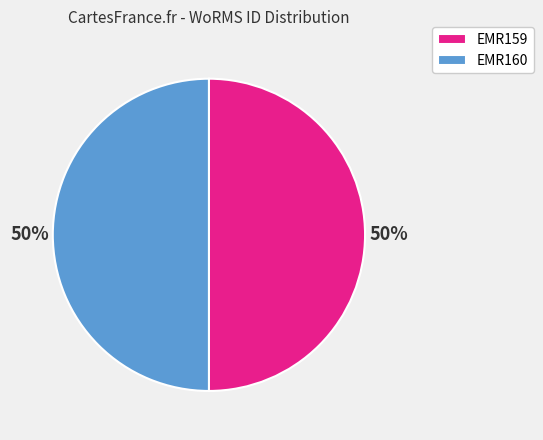

To the nearest percent, what is the combined percentage of EMR159 and EMR160?

100%